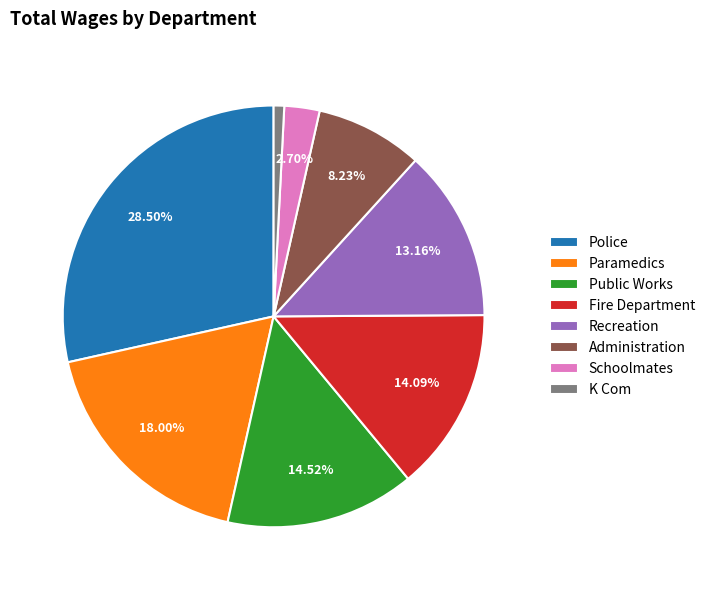

To the nearest percent, what portion does Schoolmates represent?

3%